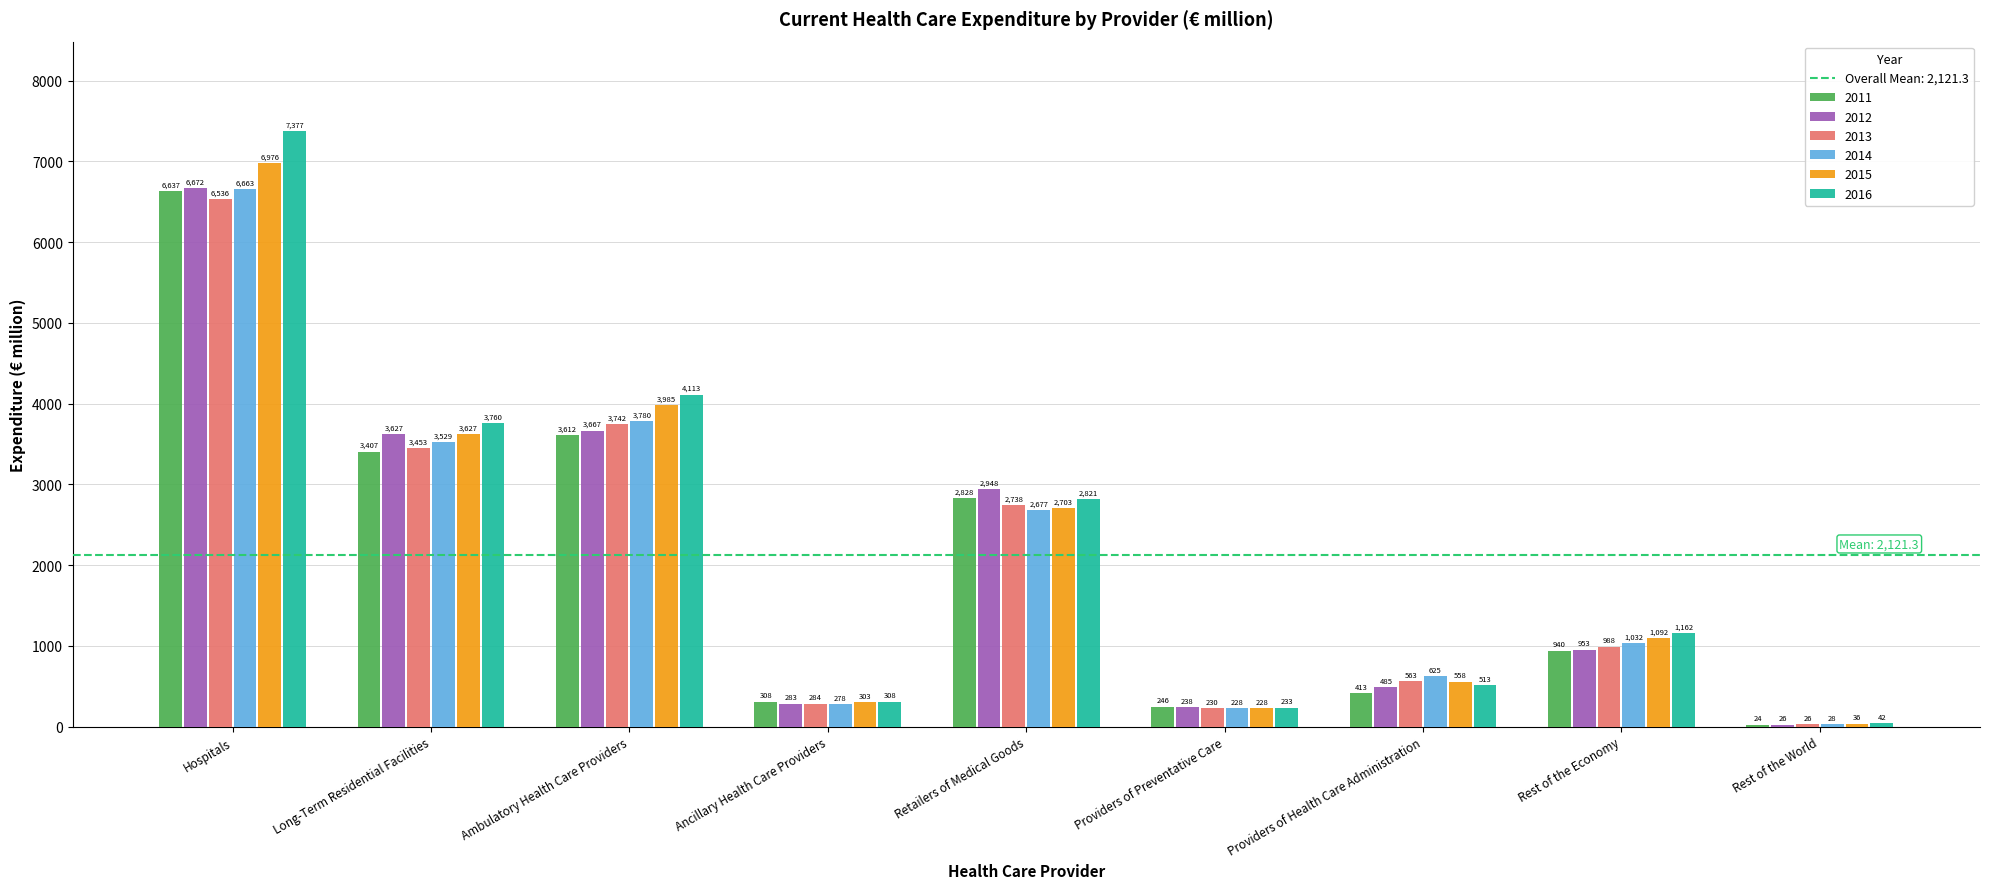

Where does the 2016 series first go above 1161?

Hospitals